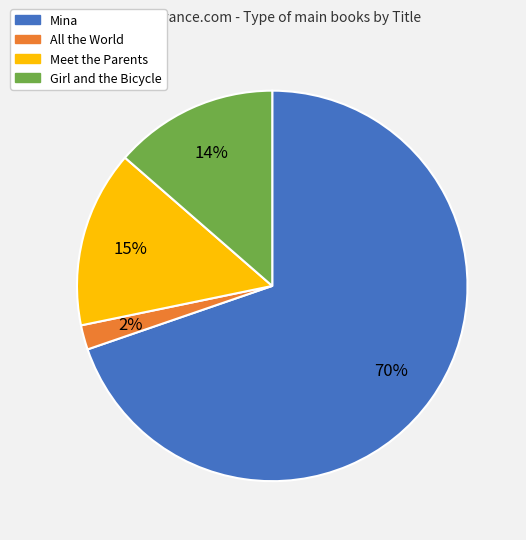

To the nearest percent, what portion does Meet the Parents represent?

15%